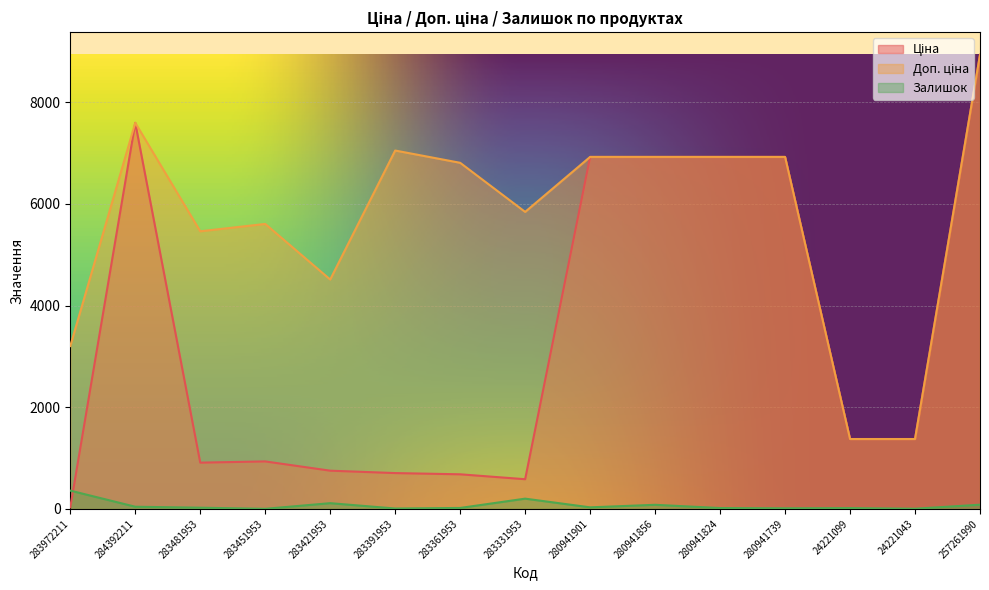

How many interior local peaks does the Залишок series have?

4